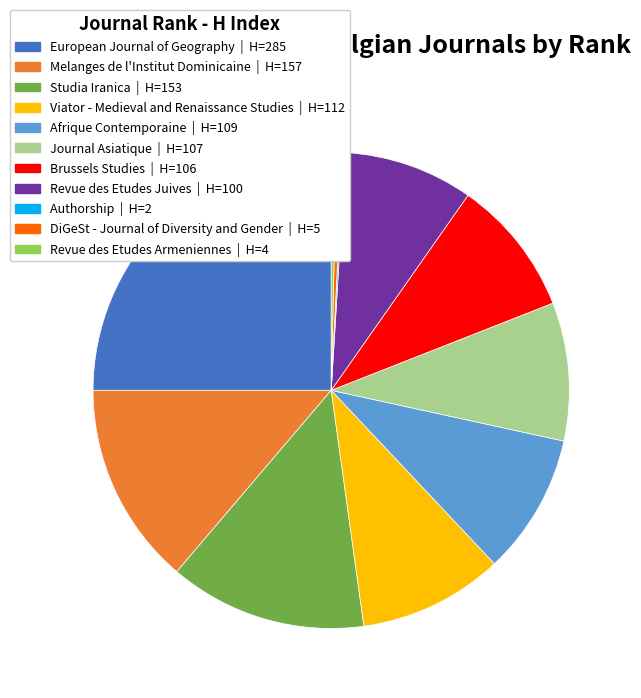

Is there any slice that represents more than half of the pie?

No